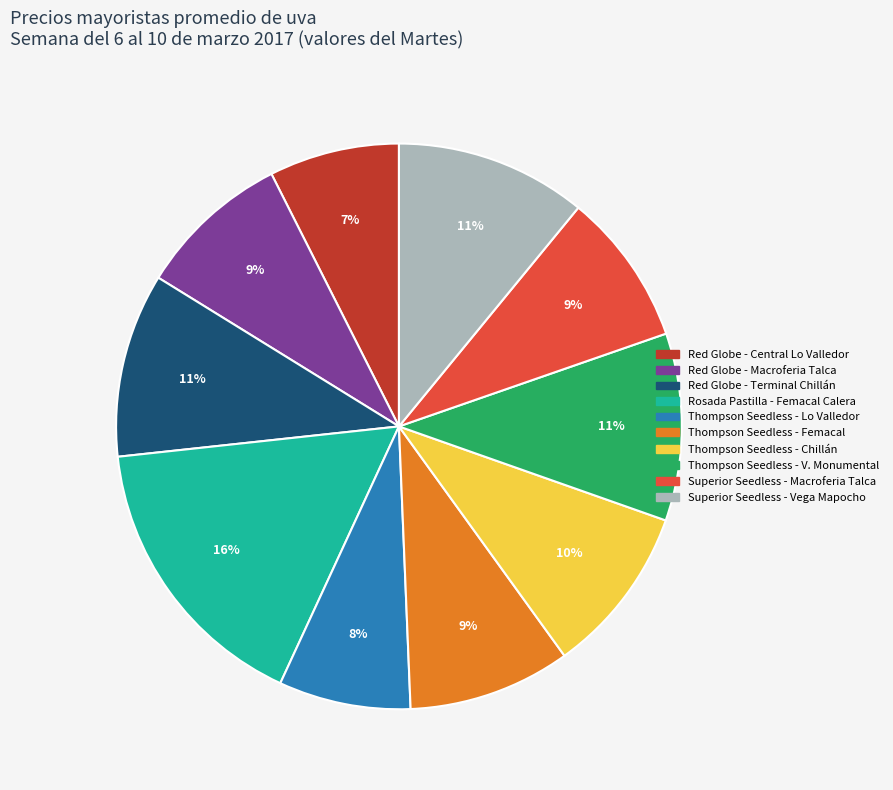

Is there a majority slice in this chart?

No